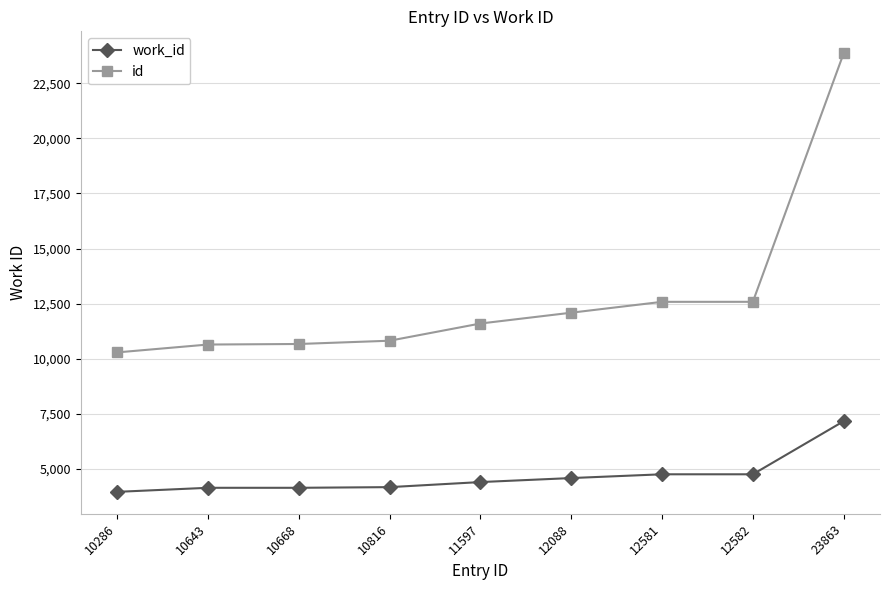

The value of id at 12582 is 5565. True or false?

False